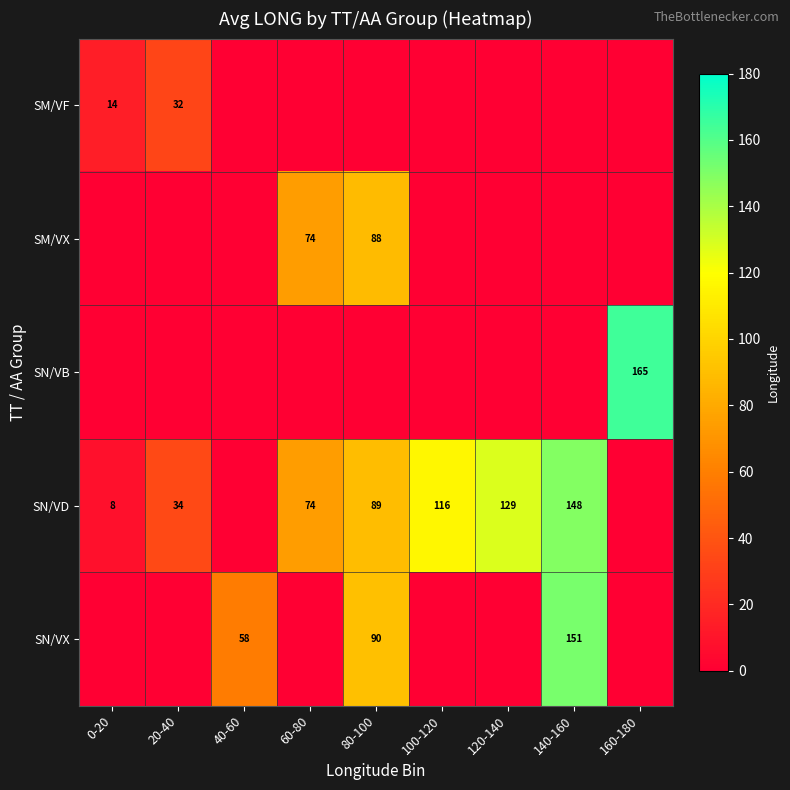

Is the value of SN/VD at 20-40 greater than the value of SN/VX at 140-160?

No